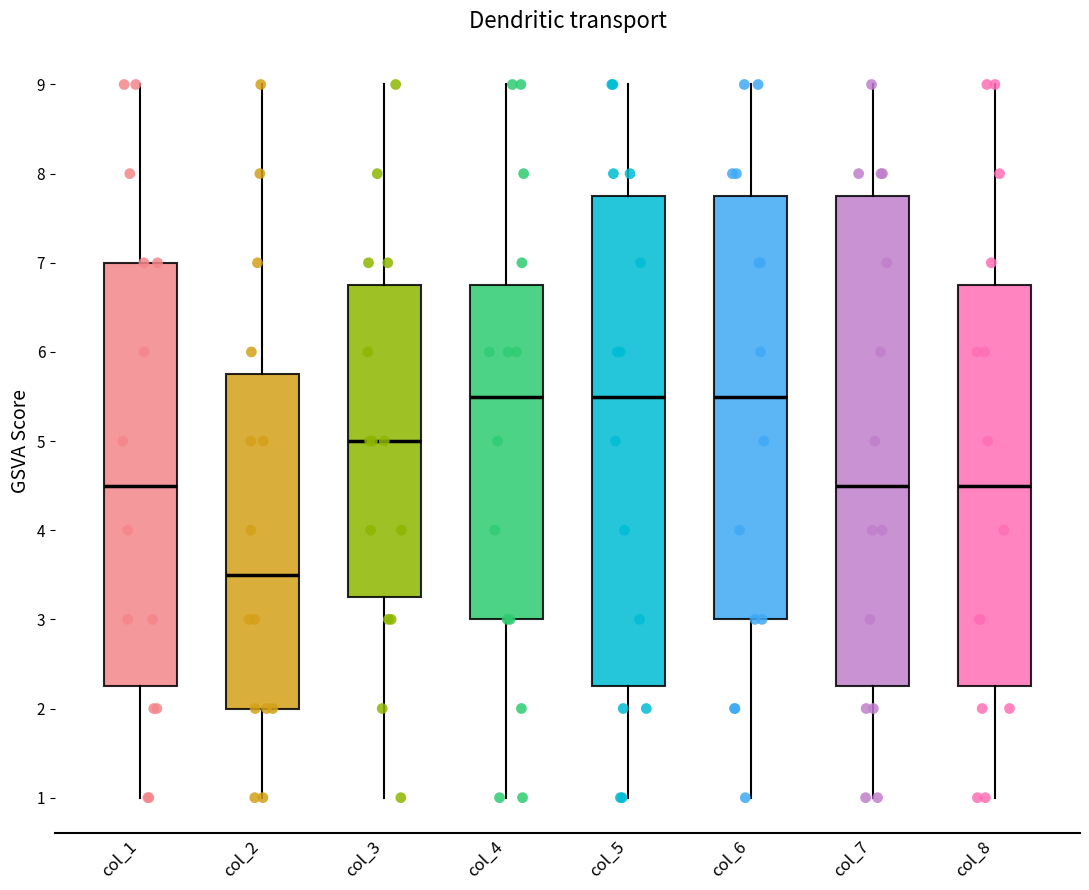

Reading left to right, transcribe this box plot: for each box, give where its median line is, the range the box spans, and where its two whiskers end, as read against the y-axis. The values are not printed on the chart, so give them approximately, as read against the axis.

col_1: median 4.5, box 2.3 to 7.0, whiskers 1.0 to 9.0
col_2: median 3.5, box 2.0 to 5.8, whiskers 1.0 to 9.0
col_3: median 5.0, box 3.3 to 6.8, whiskers 1.0 to 9.0
col_4: median 5.5, box 3.0 to 6.8, whiskers 1.0 to 9.0
col_5: median 5.5, box 2.3 to 7.8, whiskers 1.0 to 9.0
col_6: median 5.5, box 3.0 to 7.8, whiskers 1.0 to 9.0
col_7: median 4.5, box 2.3 to 7.8, whiskers 1.0 to 9.0
col_8: median 4.5, box 2.3 to 6.8, whiskers 1.0 to 9.0